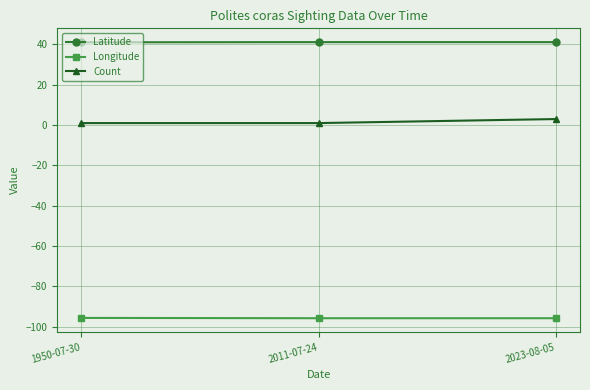

What is the sum of the Latitude values at 1950-07-30 and 2023-08-05?

82.2